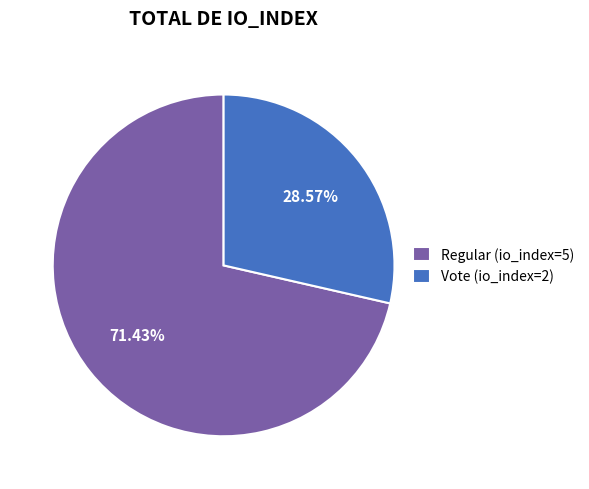

To the nearest percent, what is the difference between the Regular (io_index=5) and Vote (io_index=2) slice percentages?

43%